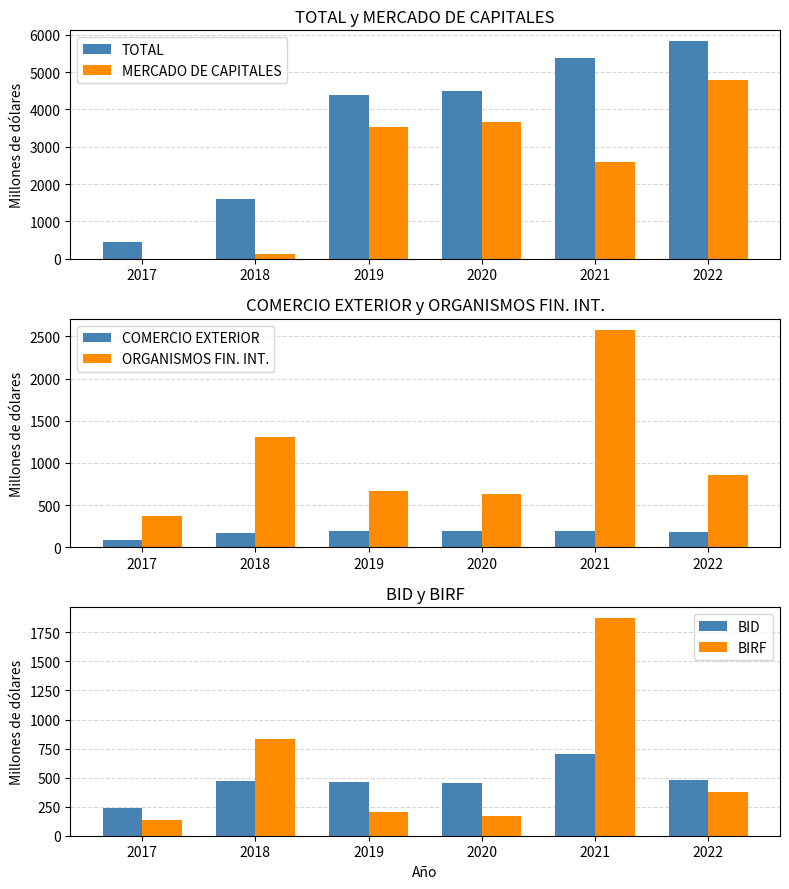

How many categories are shown in the chart?

6